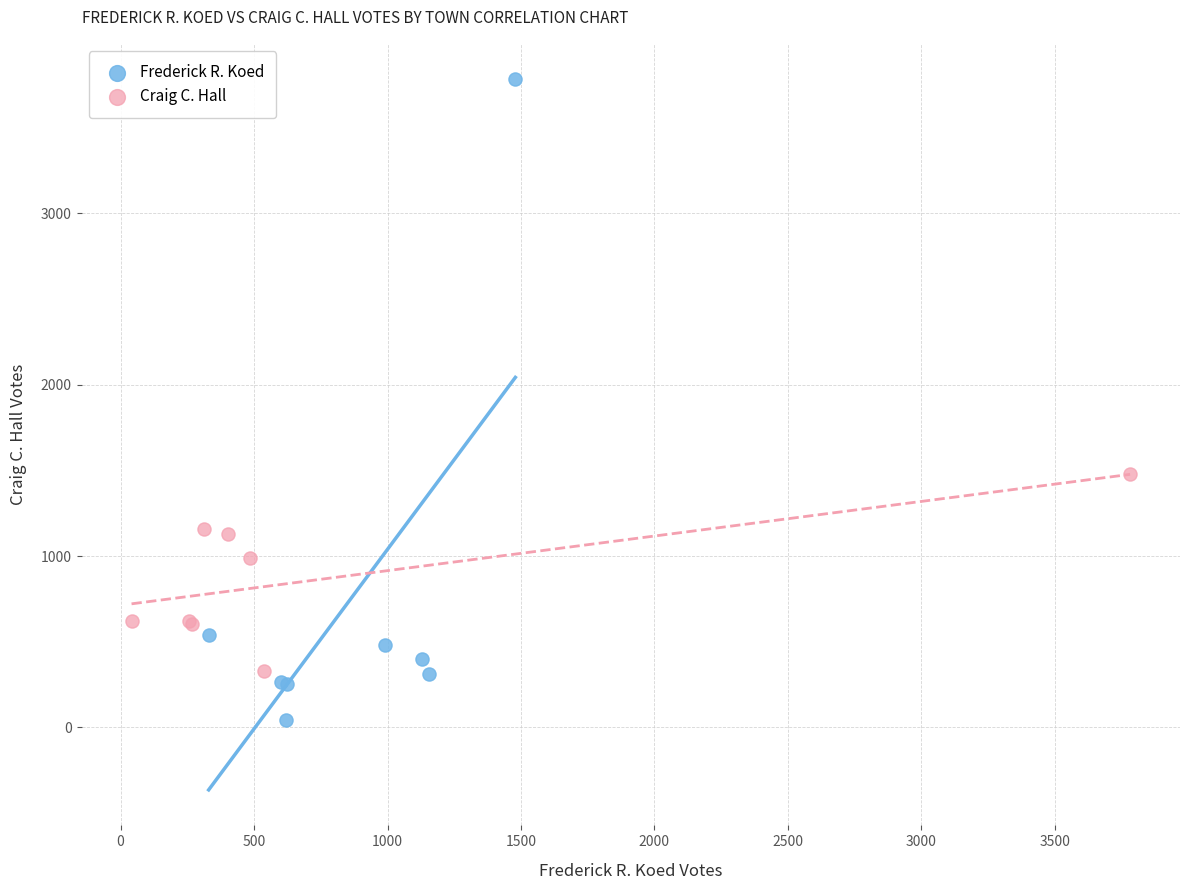

What are all the series names shown in the legend?

Frederick R. Koed, Craig C. Hall